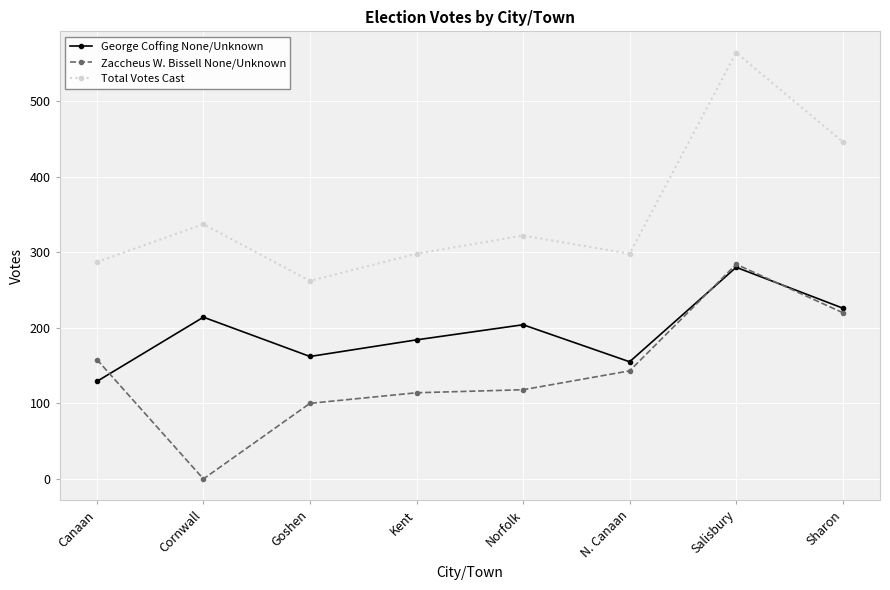

What is the spread (max minus min) of values at Norfolk?

204